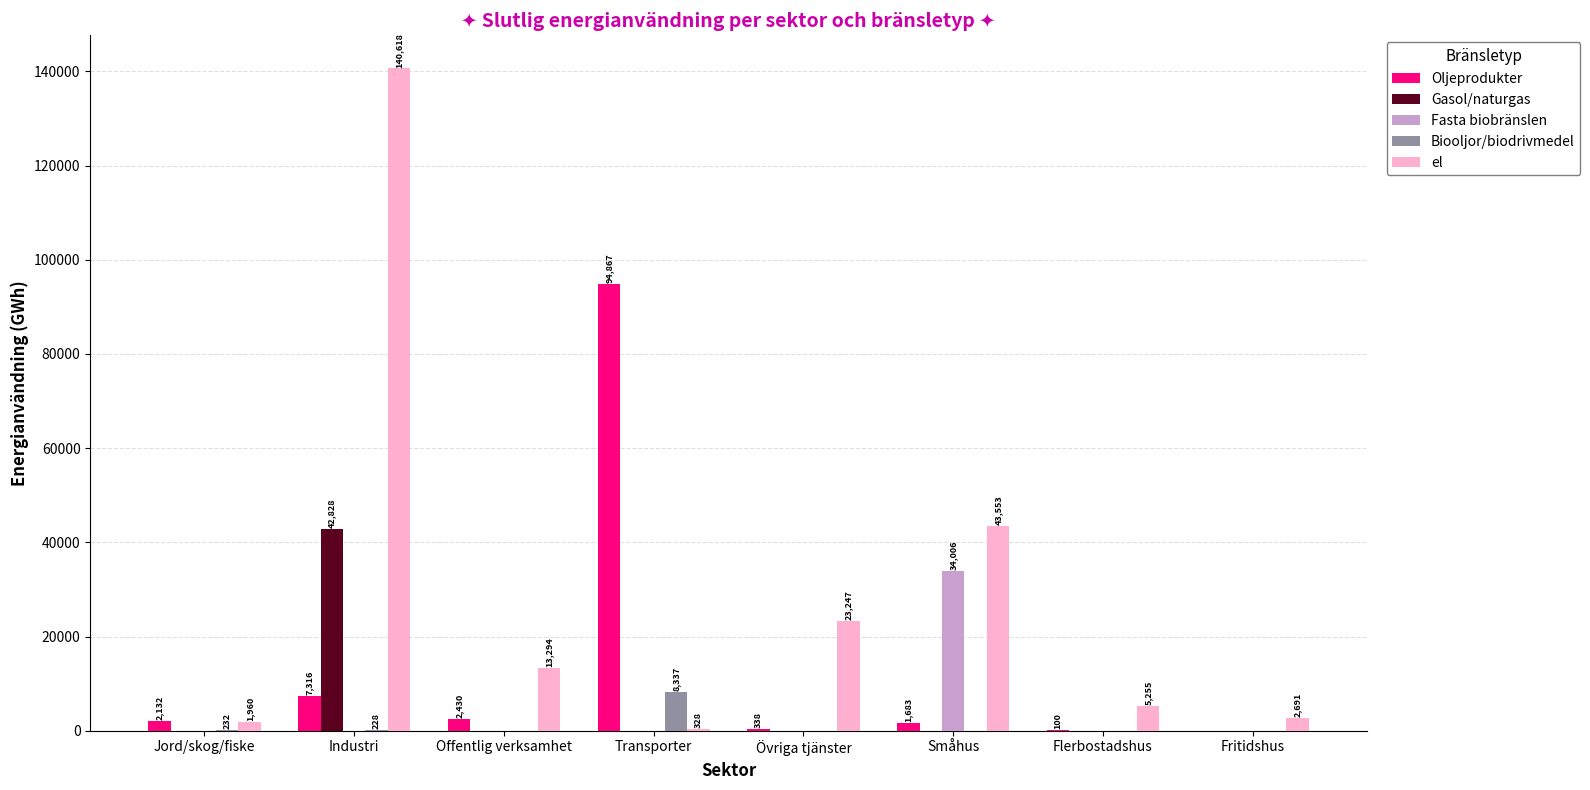

What is the spread (max minus min) of values at Offentlig verksamhet?

13294